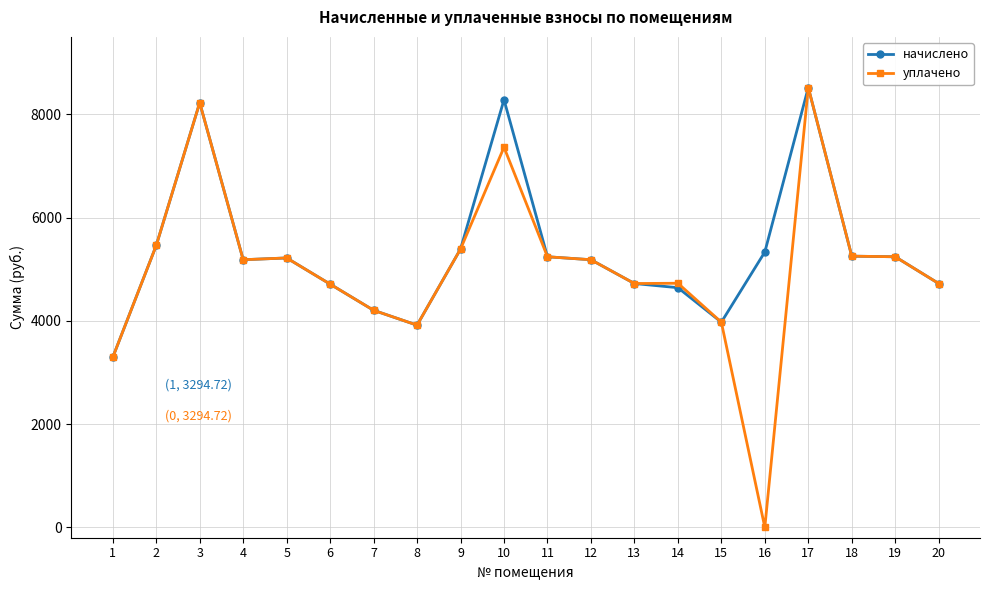

Where does the начислено series first go above 5218?

2